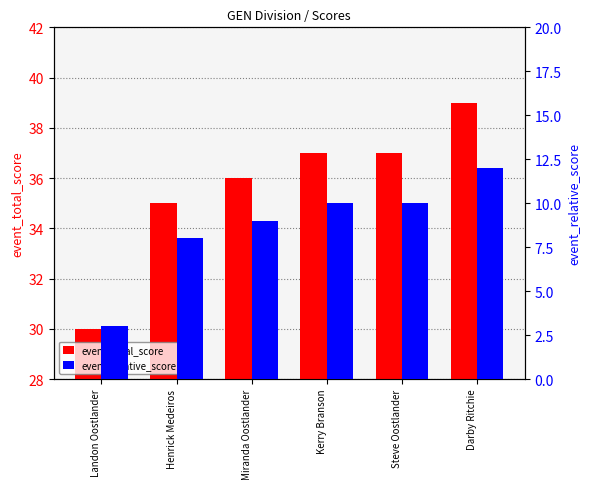

Which series changed the most between Landon Oostlander and Darby Ritchie?

event_total_score